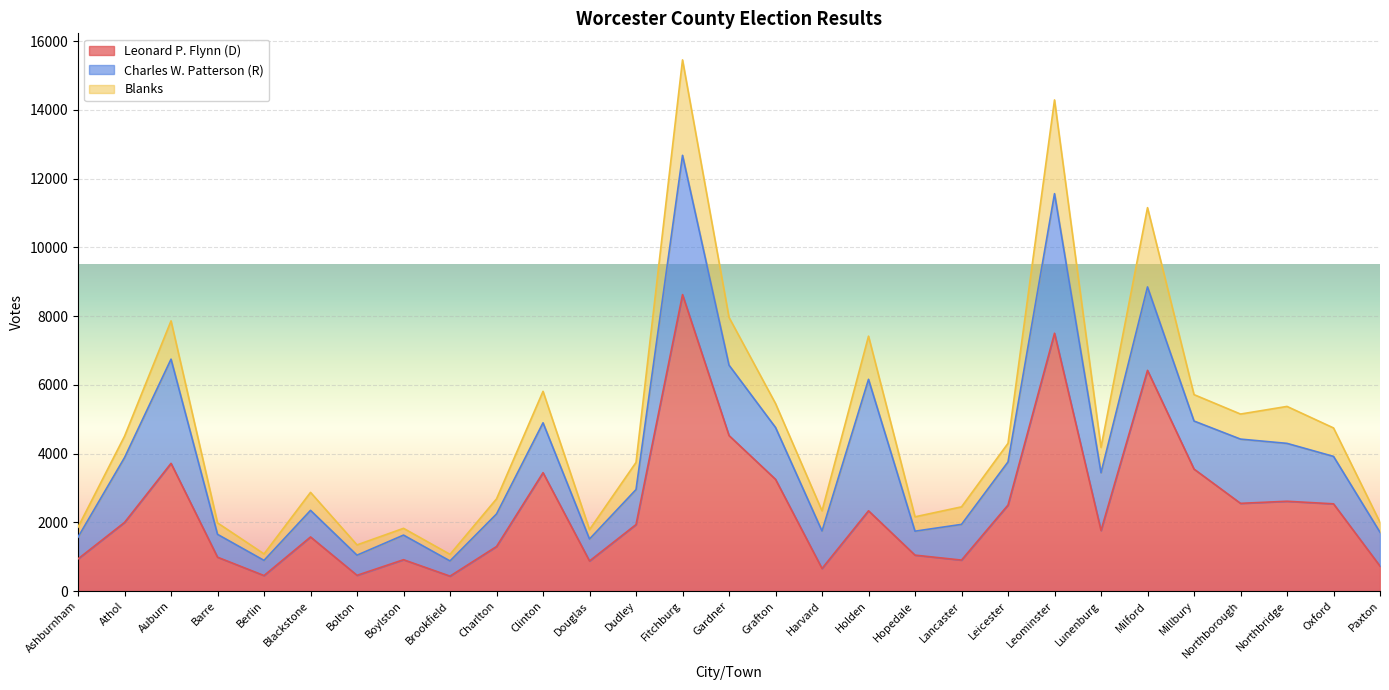

Where is the first local minimum for Leonard P. Flynn (D)?

Berlin